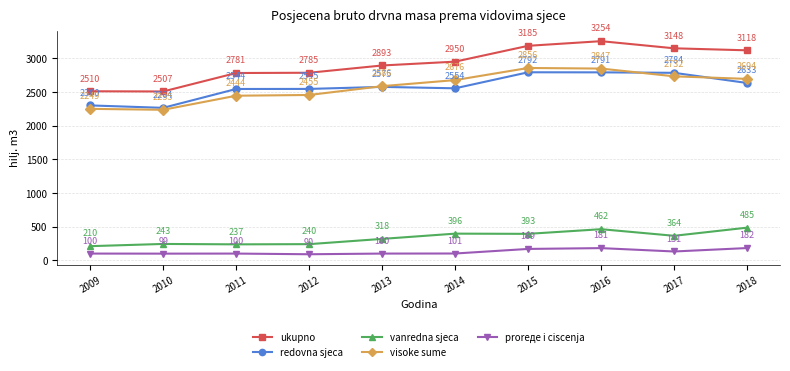

What are all the series names shown in the legend?

ukupno, redovna sjeca, vanredna sjeca, visoke sume, proreде i ciscenja